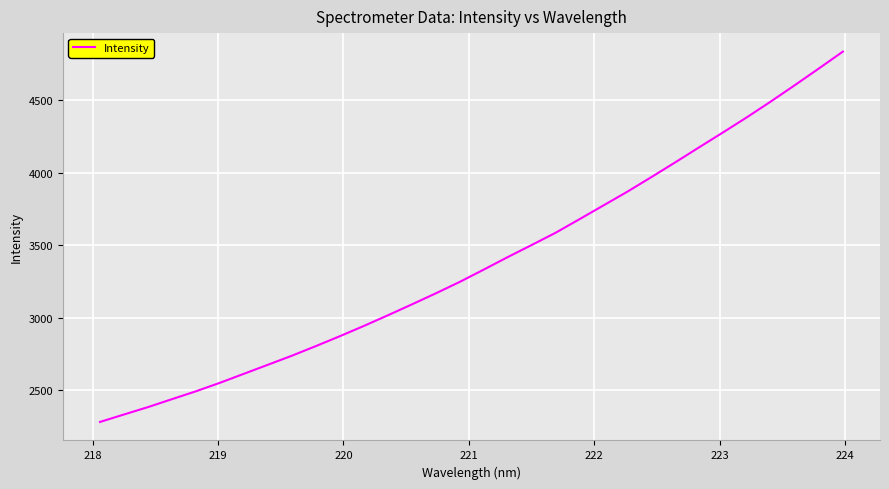

Reading left to right, extract all data points from this chart.

2281.7	2333.1	2384.0	2438.8	2493.2	2551.7	2613.8	2676.0	2738.5	2804.8	2873.0	2943.6	3016.8	3091.9	3168.3	3247.4	3331.9	3418.1	3501.5	3586.0	3679.8	3774.7	3869.7	3969.9	4072.0	4175.9	4278.9	4383.5	4492.6	4604.7	4719.4	4835.3